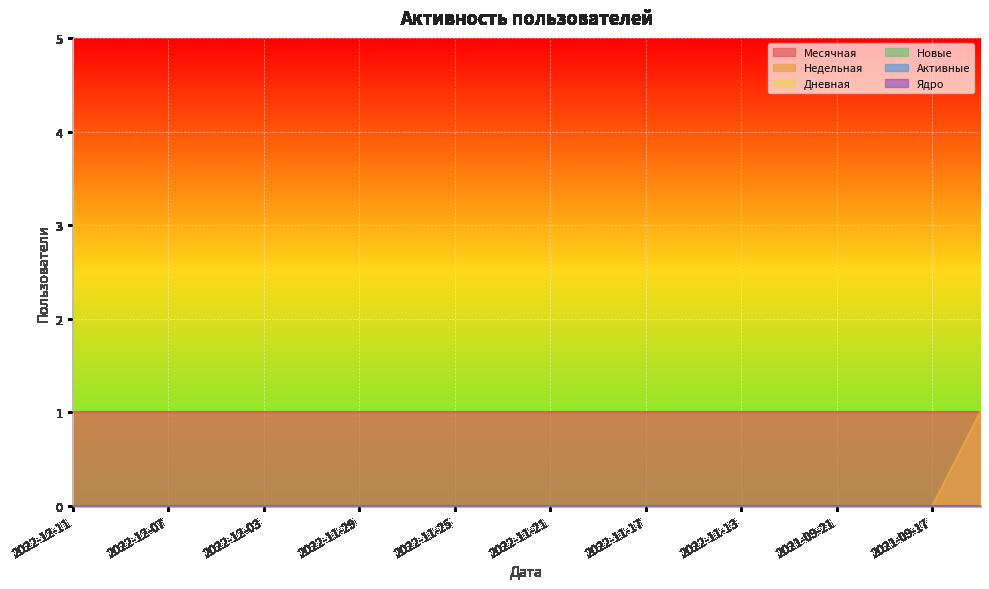

The value of Недельная at 2022-11-29 is -1. True or false?

False